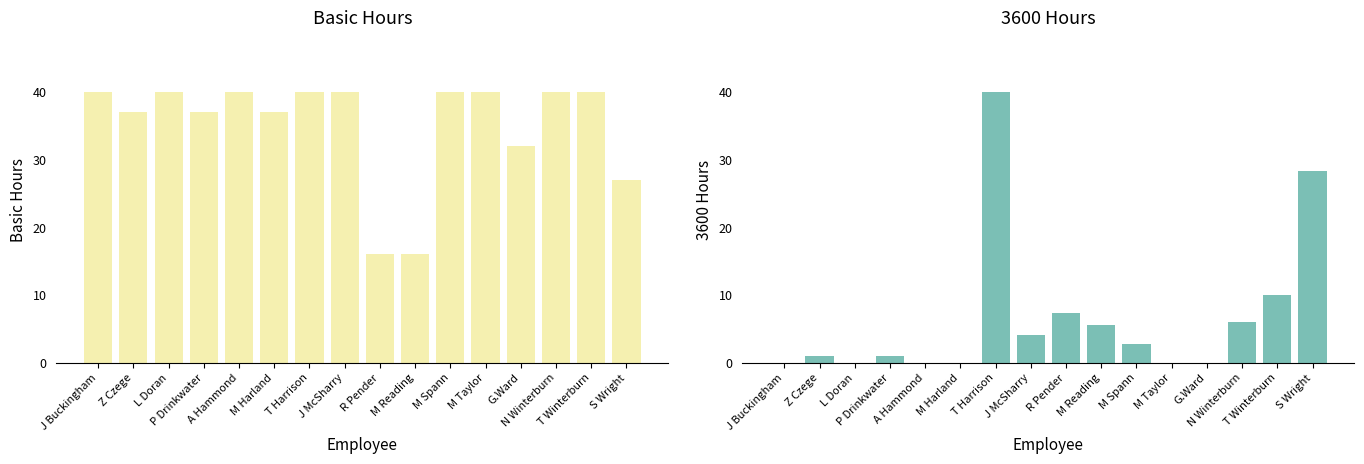

Reading left to right, list all the values displayed in this chart.

Basic Hours: 40.0	37.0	40.0	37.0	40.0	37.0	40.0	40.0	16.0	16.0	40.0	40.0	32.0	40.0	40.0	27.0
3600 Hrs: 0.0	1.0	0.0	1.0	0.0	0.0	40.0	4.0	7.2	5.5	2.8	0.0	0.0	6.0	10.0	28.2